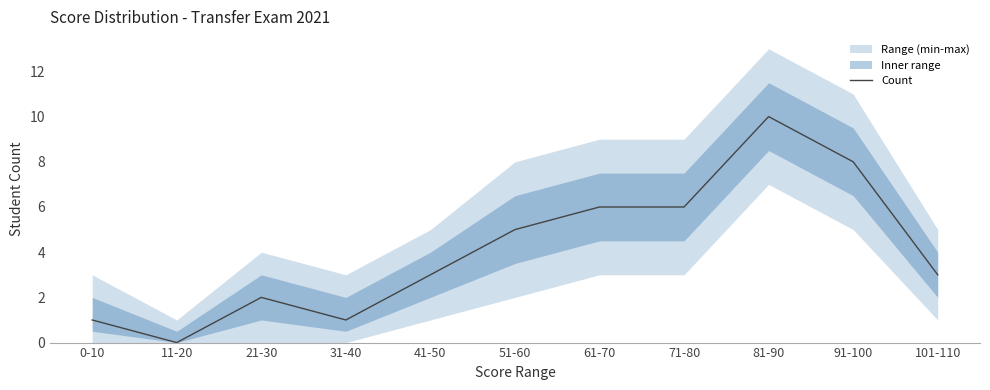

Is this an area chart (filled region under the line)?

No